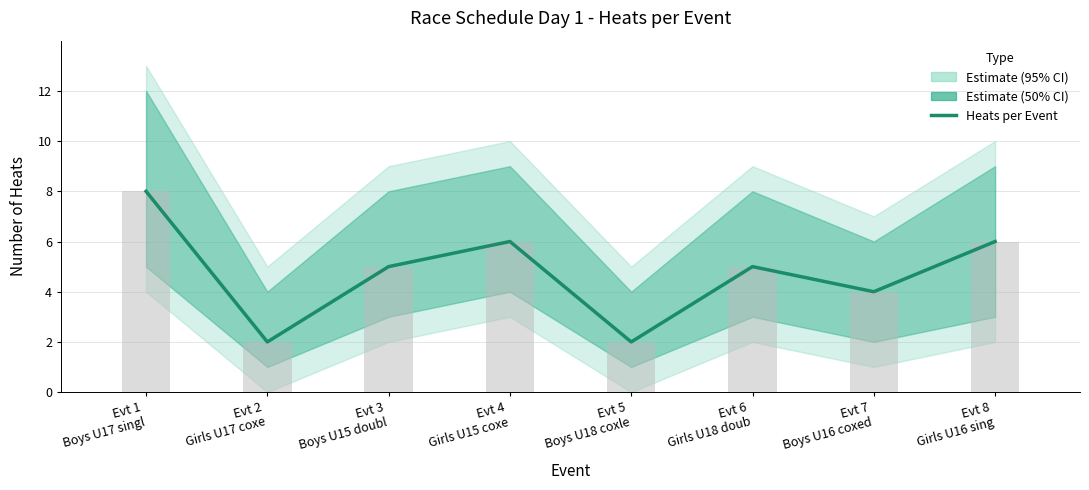

At which label is the value closest to 5?

Evt 3
Boys U15 doubl